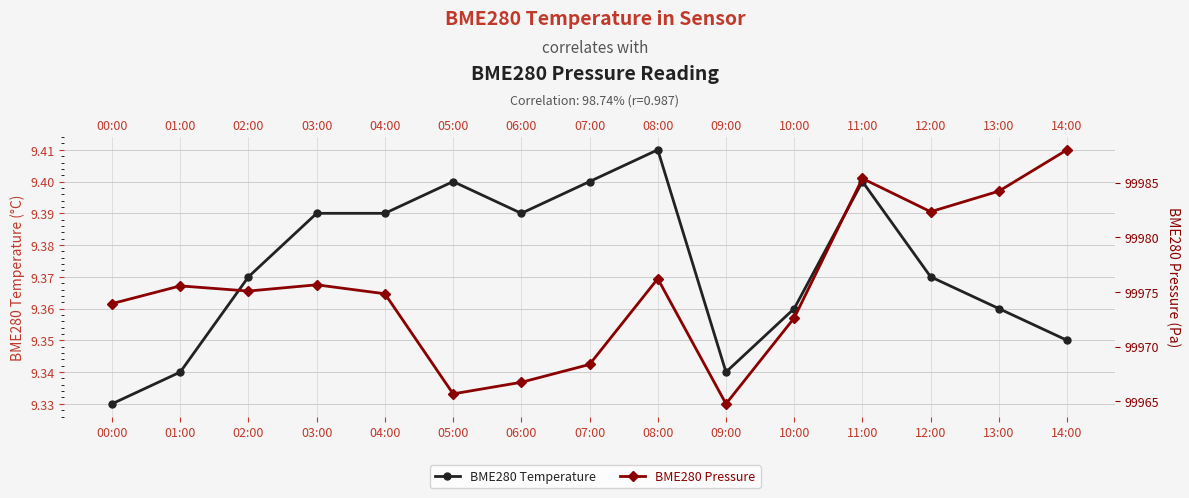

What position from the left is 11:00?

12